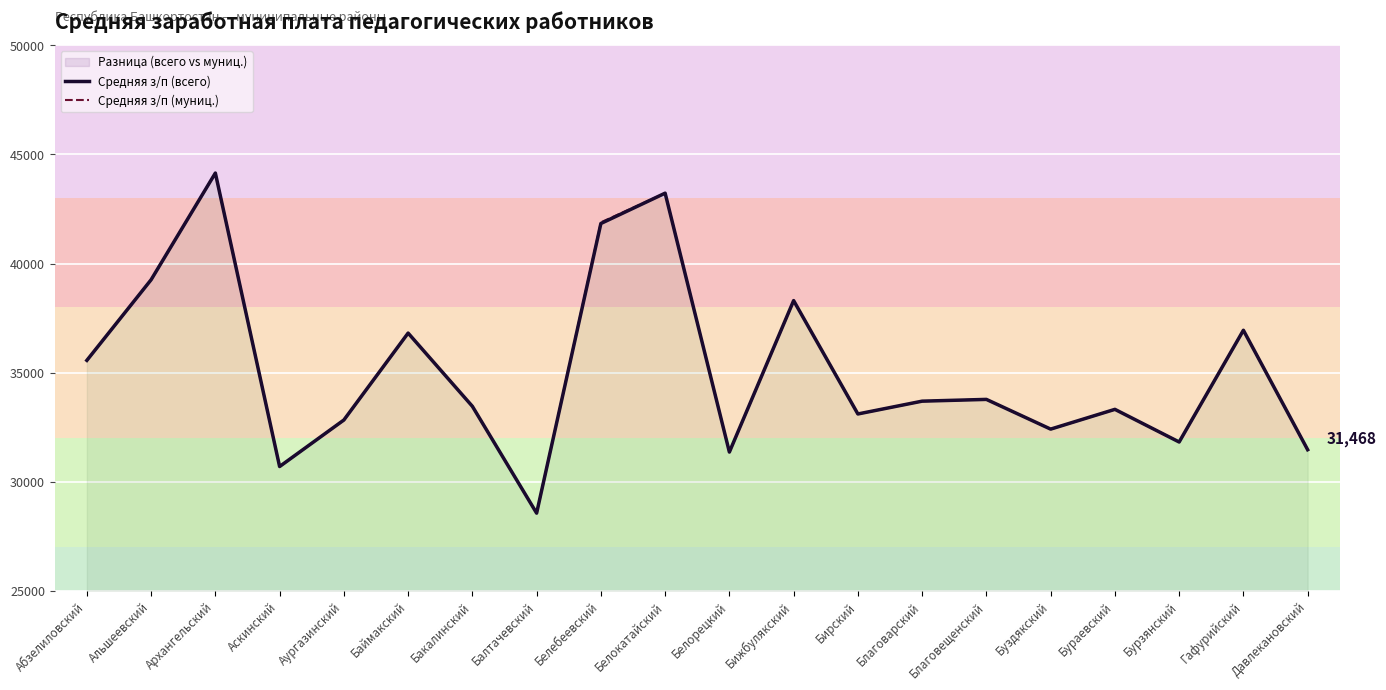

What is the difference between the second highest and minimum values in the Средняя з/п (муниц.) series?

14659.9